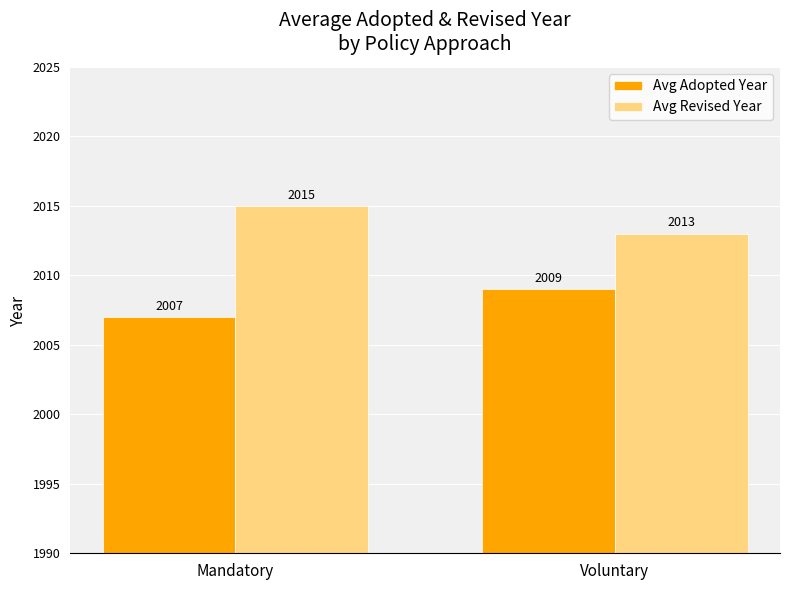

What is the sum of all Avg Revised Year values?

4028